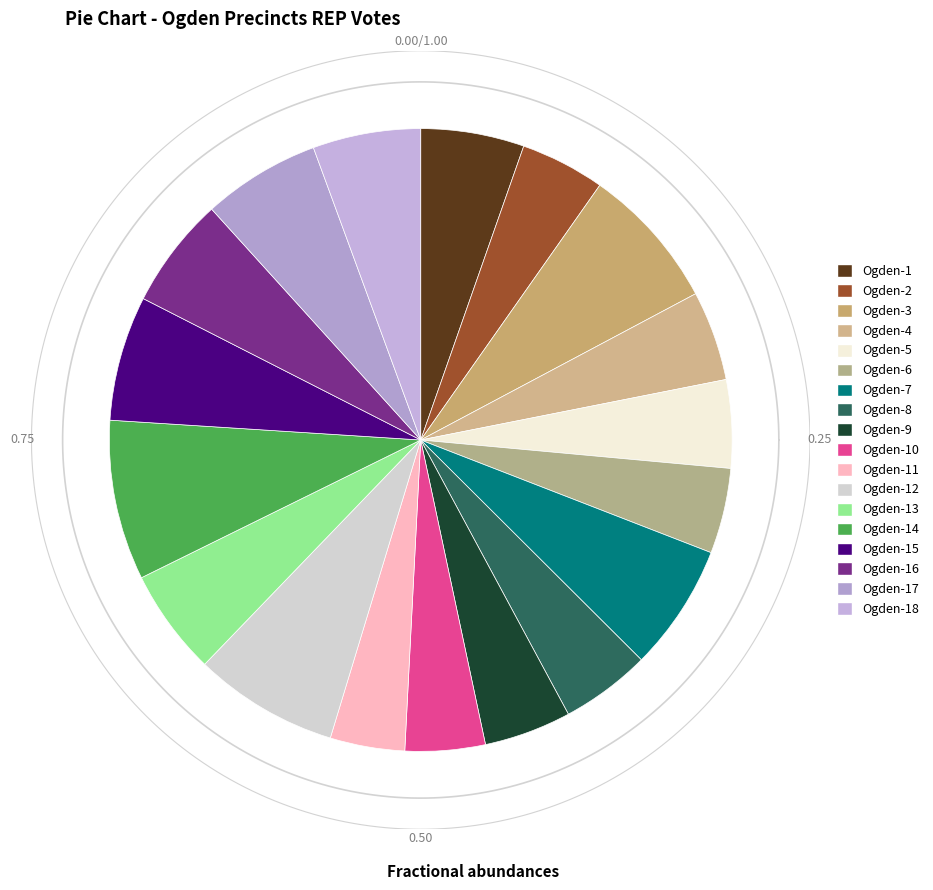

Which category has the smallest portion of the pie?

Ogden-11